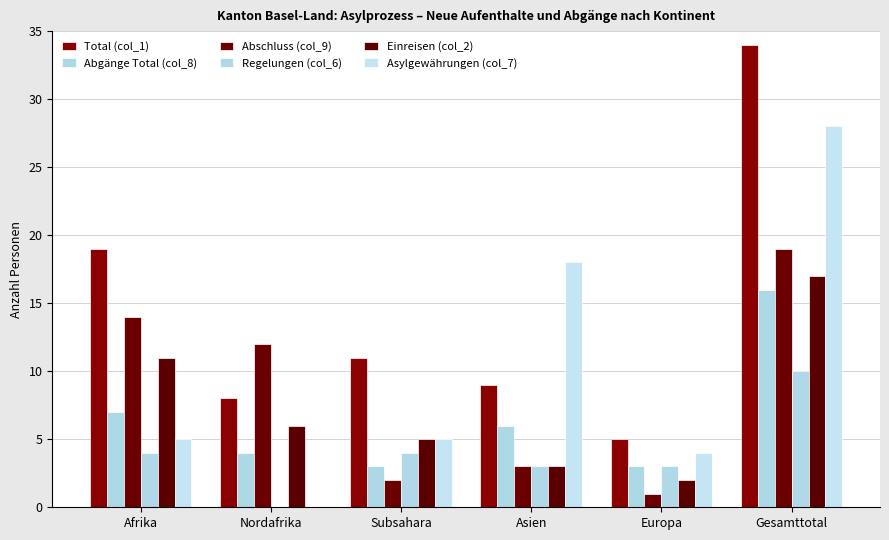

How many groups of bars are there?

6